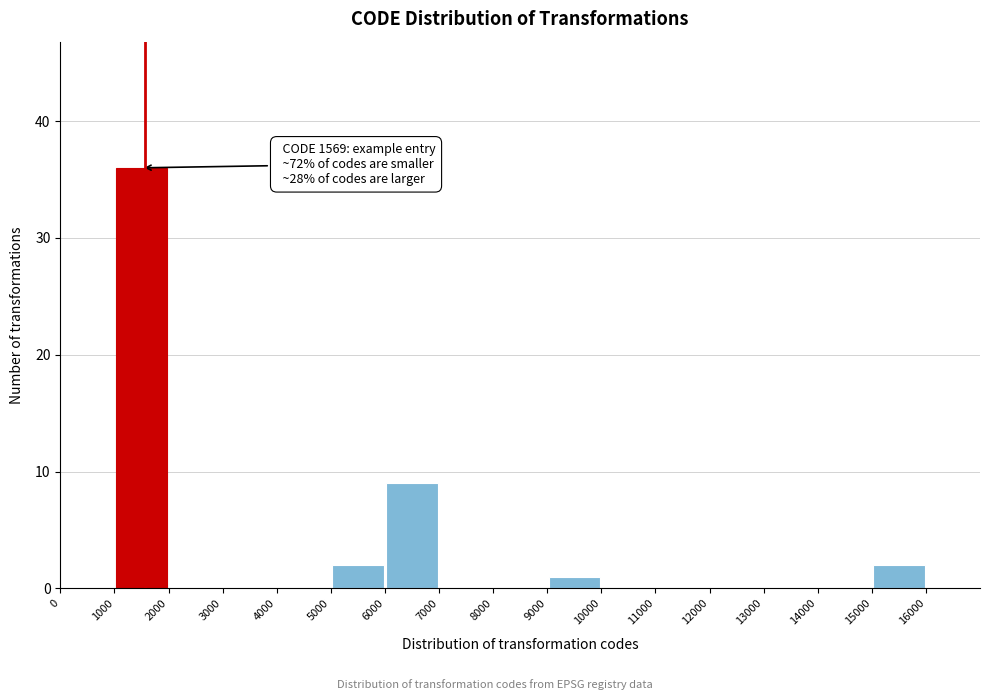

Over which range of the x-axis is the bar tallest?

1000 to 2000